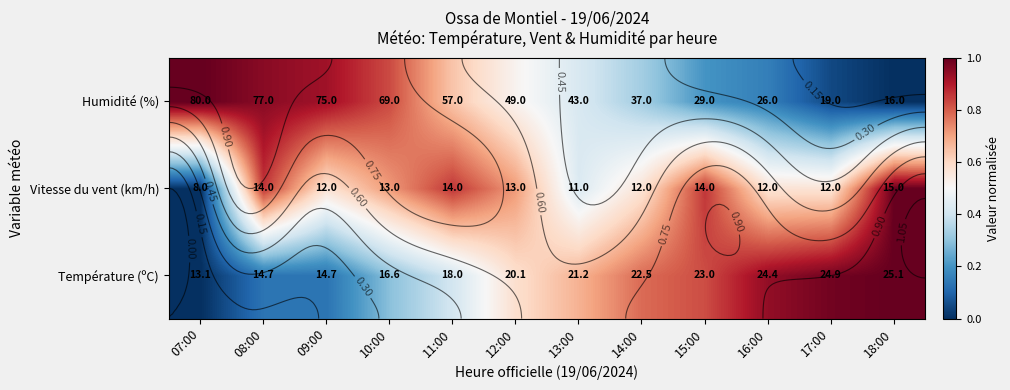

What is the sum of all Vitesse du vent (km/h) values?

7.7